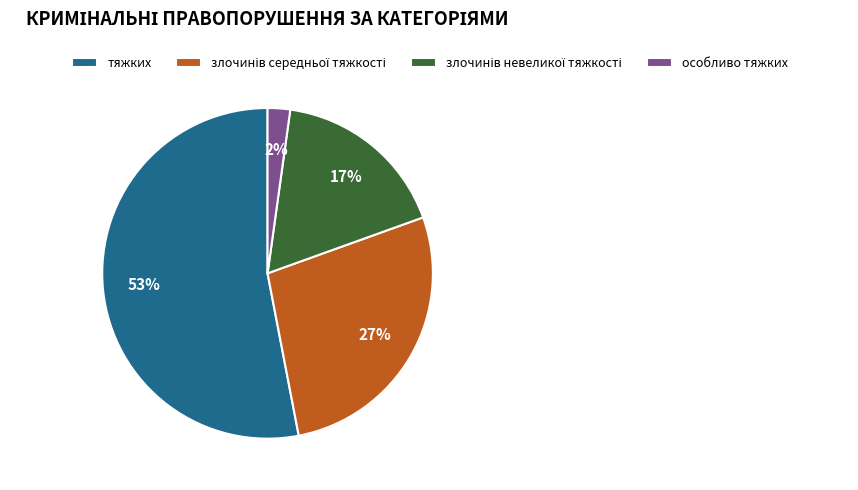

The тяжких slice represents 38% of the pie. True or false?

False